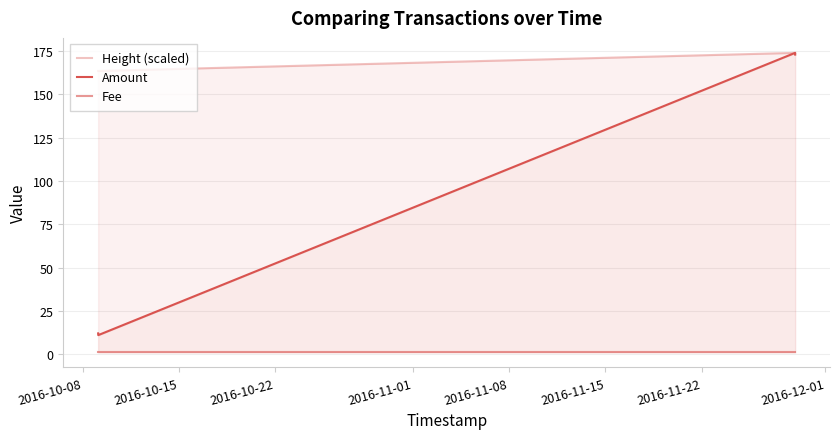

What are all the series names shown in the legend?

Height (scaled), Amount, Fee